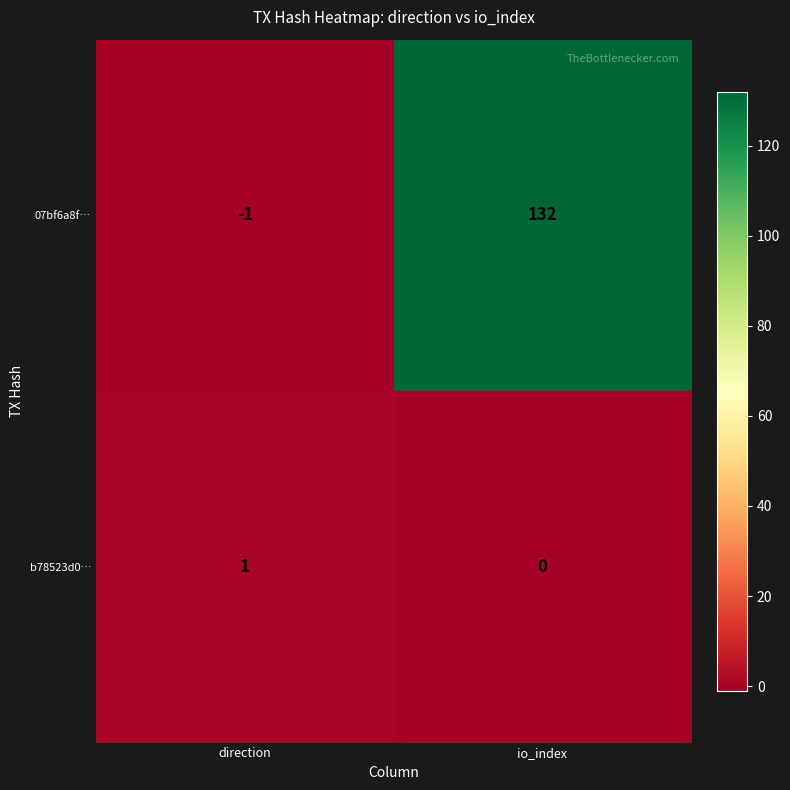

Which series has the largest range (max minus min)?

07bf6a8f…